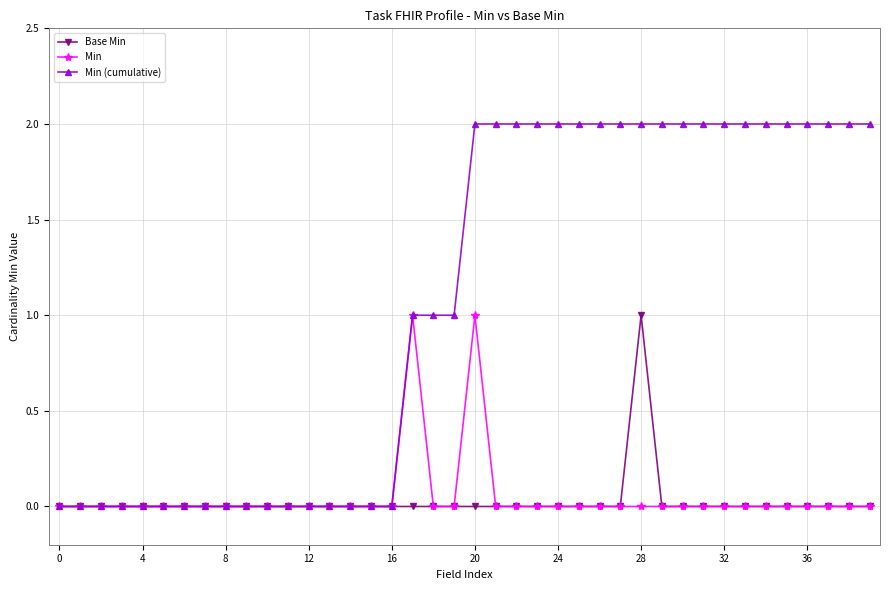

Which series has the largest range (max minus min)?

Min (cumulative)